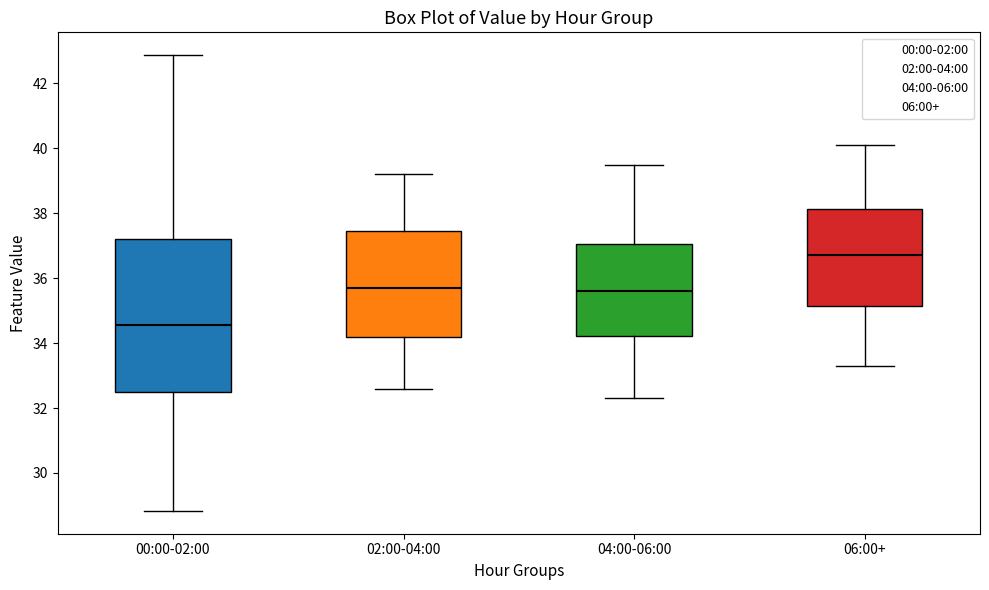

Reading left to right, read every box against the y-axis: the position of its median line, the range the box covers, and the ends of its whiskers. The values are not printed on the chart, so give them approximately, as read against the axis.

00:00-02:00: median 34.6, box 32.6 to 37.2, whiskers 28.8 to 42.8
02:00-04:00: median 35.8, box 34.2 to 37.4, whiskers 32.6 to 39.2
04:00-06:00: median 35.6, box 34.2 to 37.0, whiskers 32.4 to 39.6
06:00+: median 36.8, box 35.2 to 38.2, whiskers 33.4 to 40.2